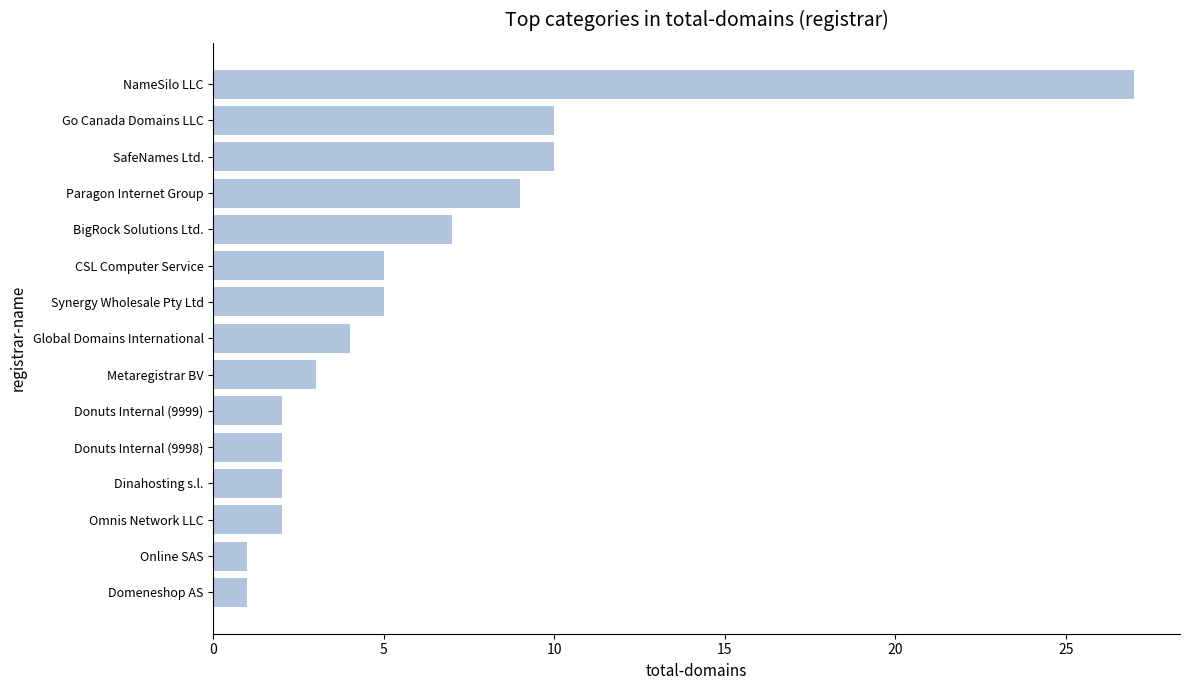

True or false: the data shows 5 at Synergy Wholesale Pty Ltd.

True